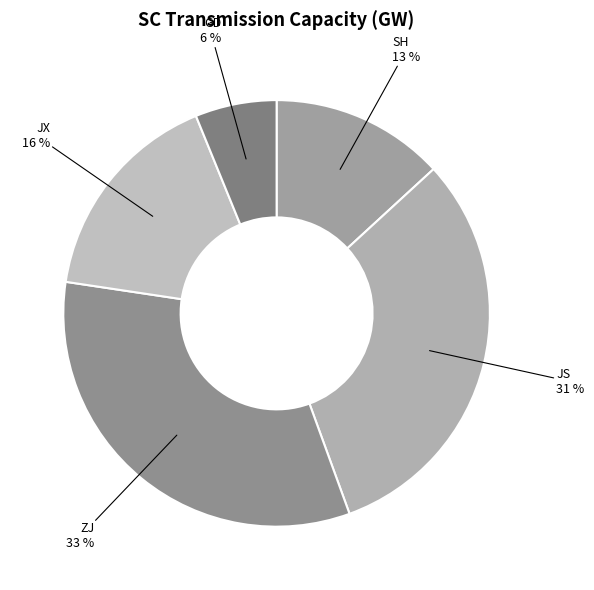

Which category has the biggest portion of the pie?

ZJ